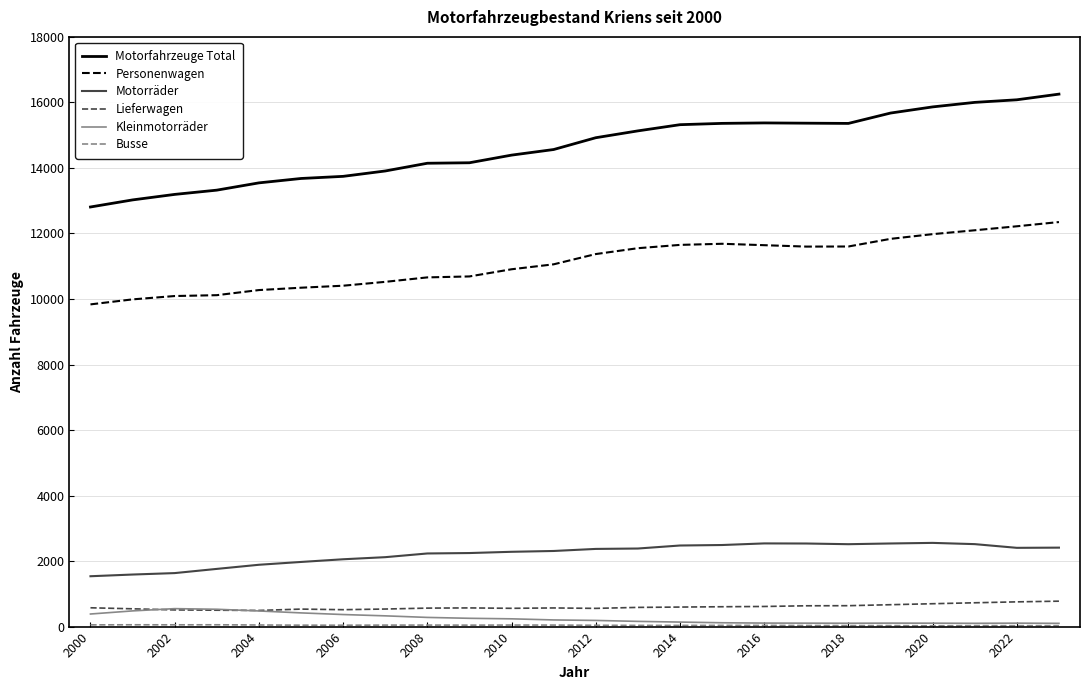

At how many categories does at least one series exceed 9065?

24